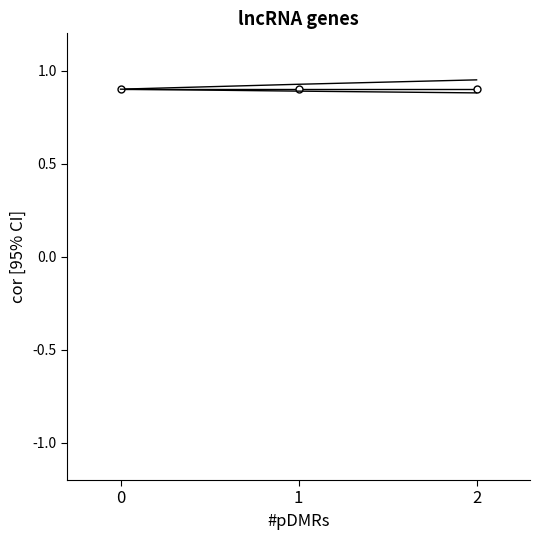

Reading right to left, extract all data points from this chart.

upper: 2=0.9	1=0.9	0=0.9
mid: 2=0.9	1=0.9	0=0.9
lower: 2=0.9	1=0.9	0=0.9